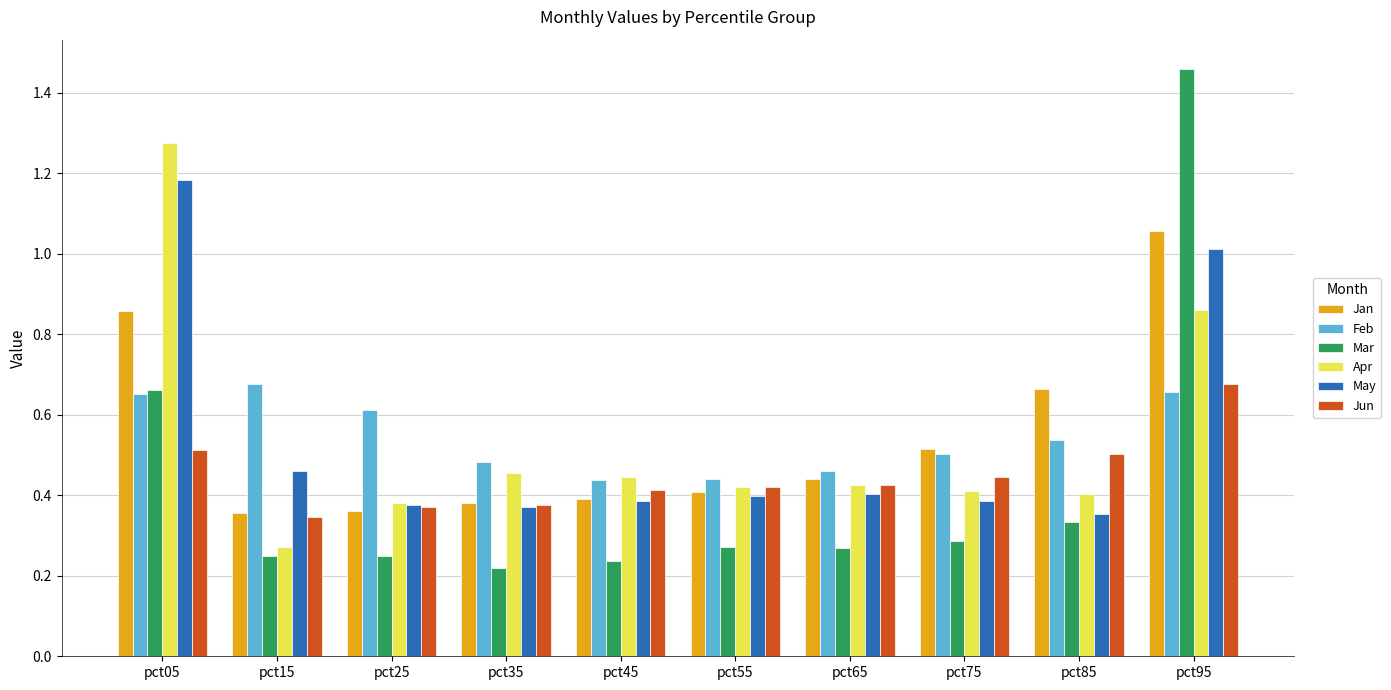

At which label is May closest to 0?

pct85